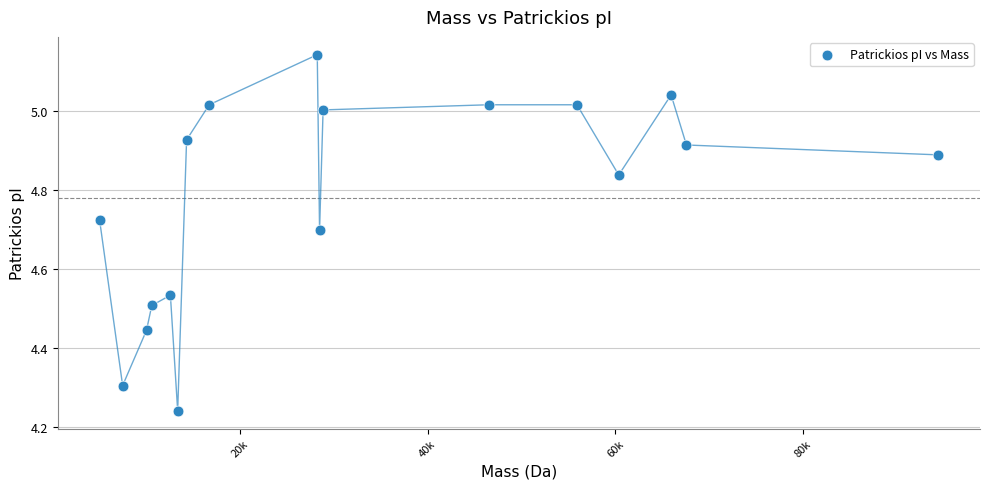

What is the range of Y values (max minus min)?

0.9